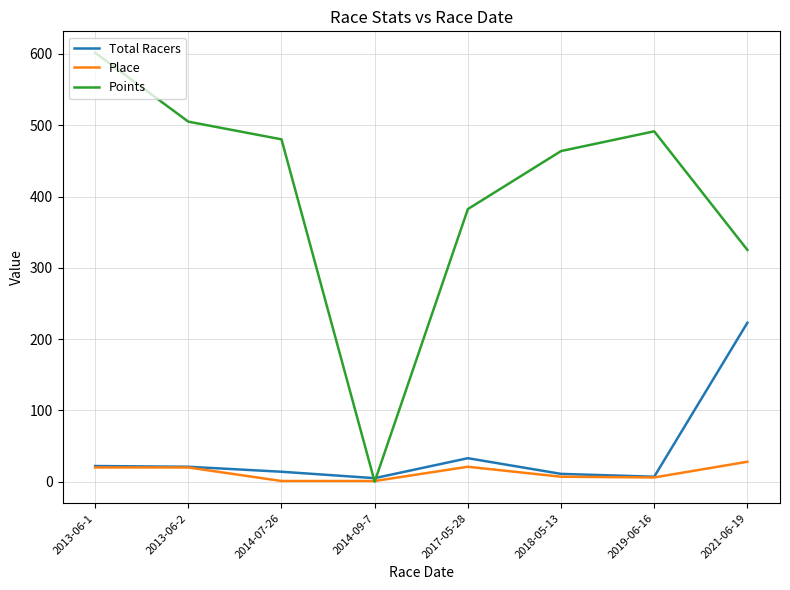

List the series in order of their peak value, highest first.

Points, Total Racers, Place